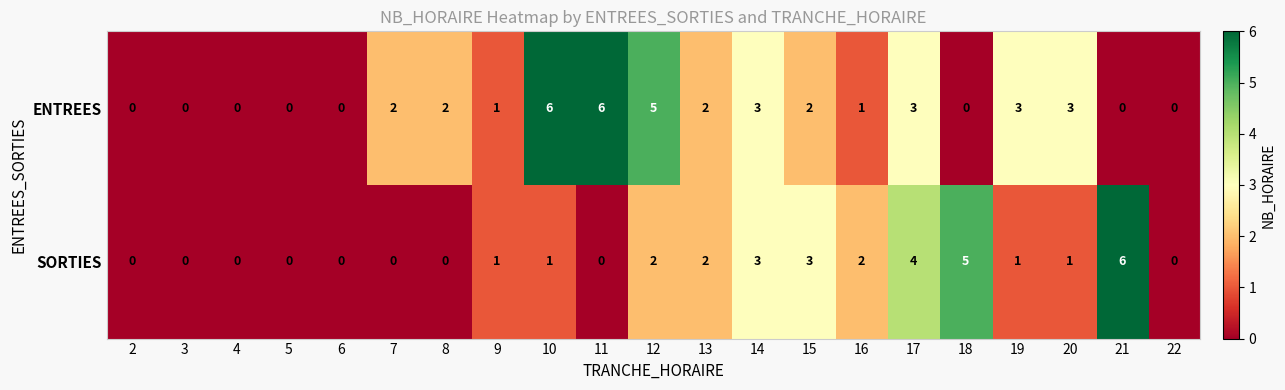

What is the sum of all ENTREES values?

39